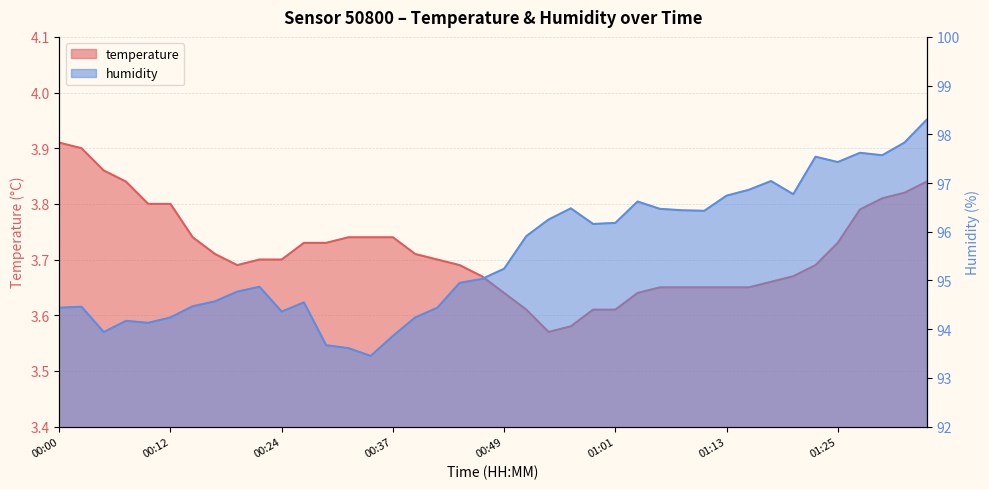

What is the label of the 37th point from the right?

00:07